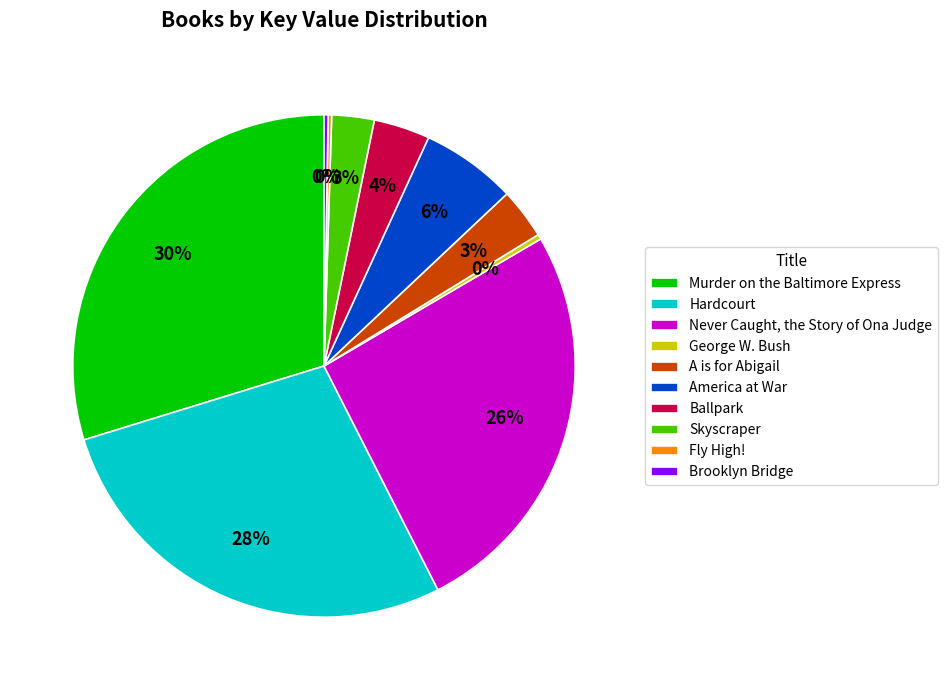

Is there a majority slice in this chart?

No